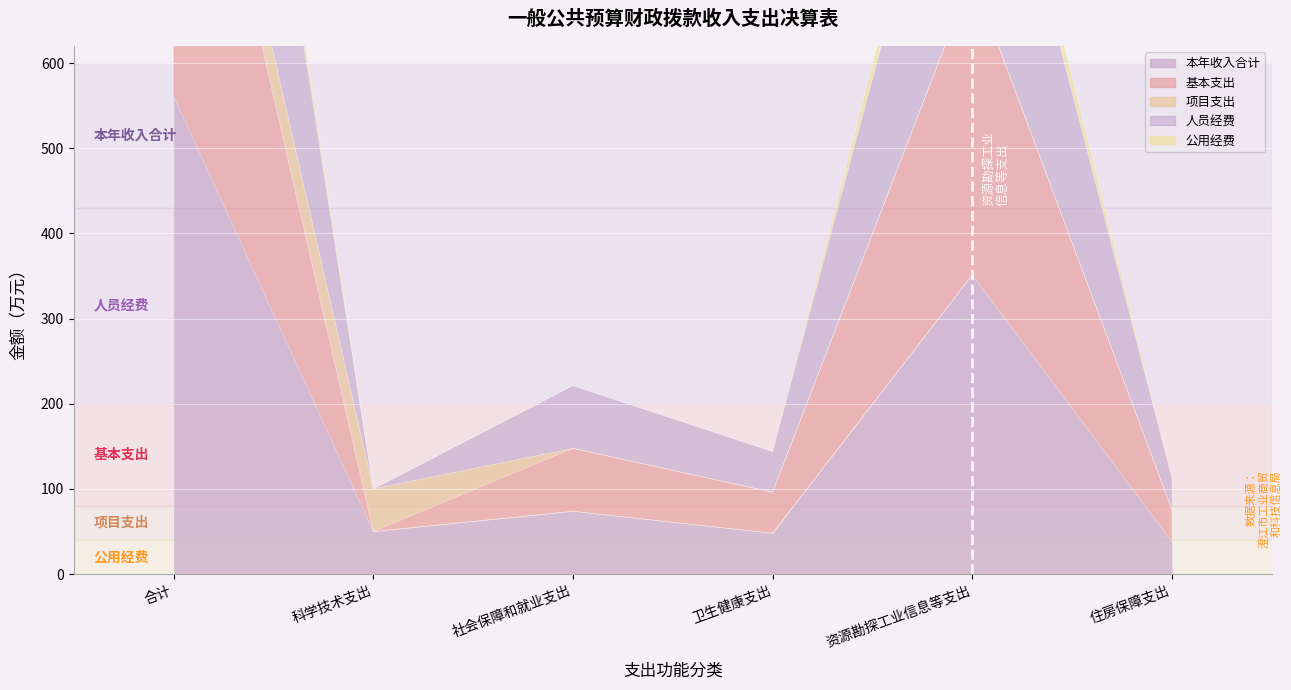

What is the sum of the 人员经费 values at 合计 and 卫生健康支出?

1777.7